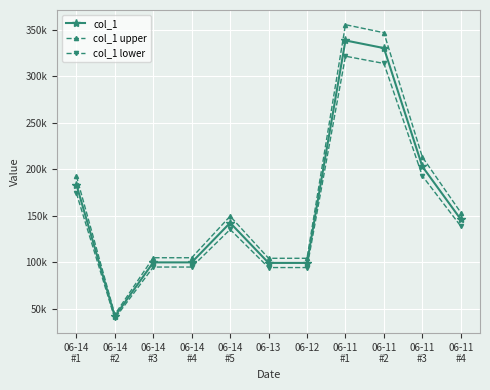

Reading left to right, list all the values displayed in this chart.

col_1: 183487.0	41930.0	100000.0	100000.0	142485.0	99431.7	99431.7	338273.0	330072.0	202964.0	146208.3
col_1 upper: 192661.4	44026.5	105000.0	105000.0	149609.2	104403.2	104403.2	355186.7	346575.6	213112.2	153518.7
col_1 lower: 174312.6	39833.5	95000.0	95000.0	135360.8	94460.1	94460.1	321359.3	313568.4	192815.8	138897.9